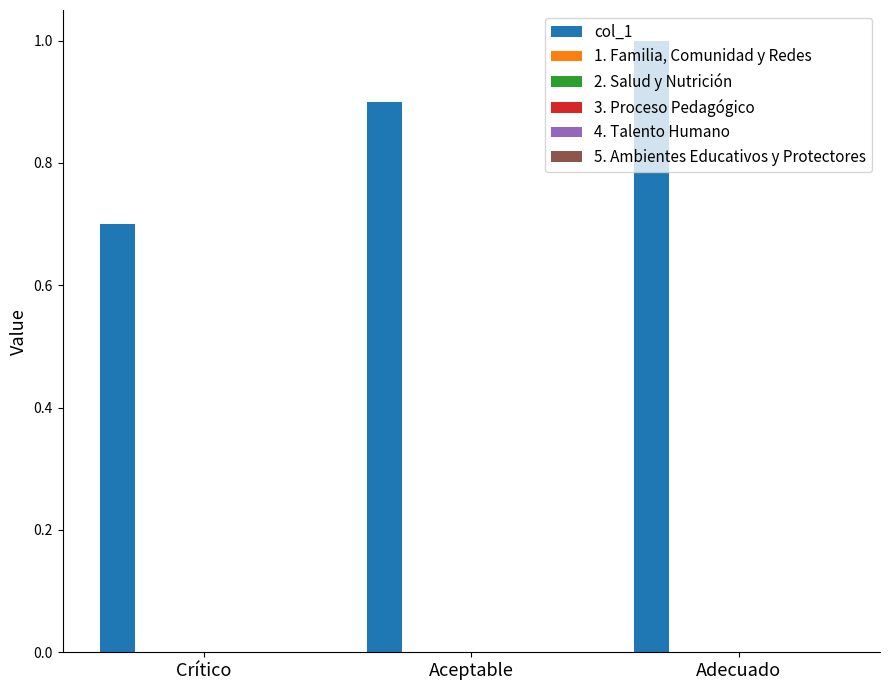

What is the greatest value displayed?

1.0